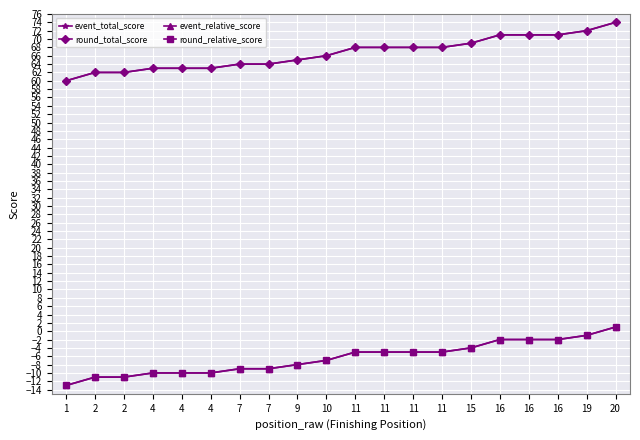

At 2, list the series in order from smallest to largest.

event_relative_score, round_relative_score, event_total_score, round_total_score